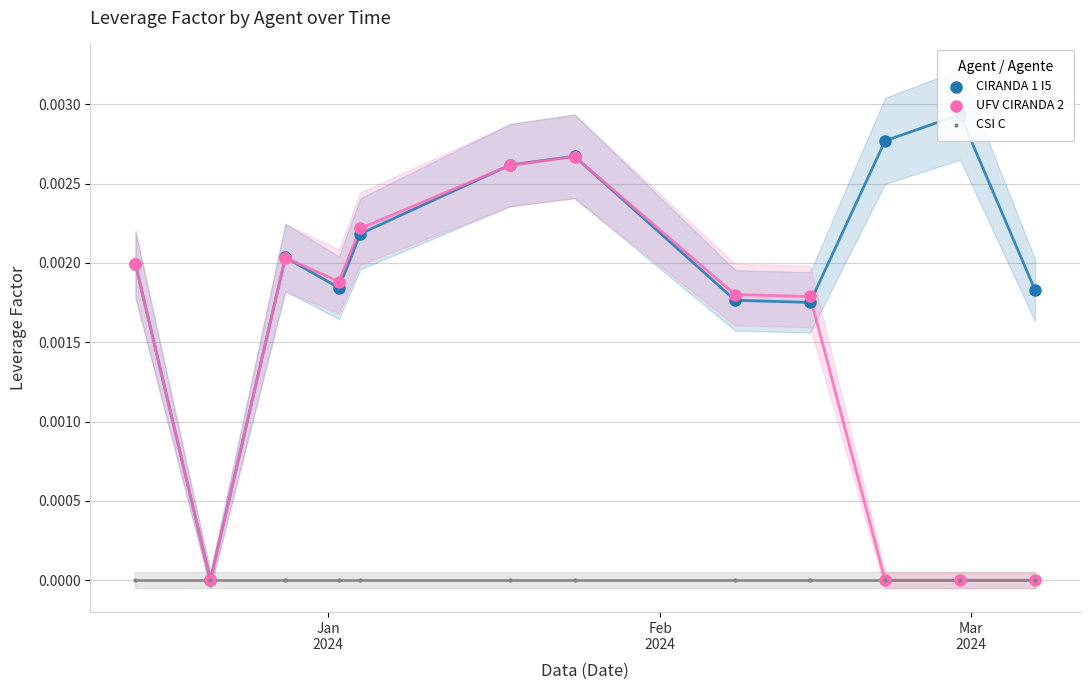

What are all the series names shown in the legend?

CIRANDA 1 I5, UFV CIRANDA 2, CSI C